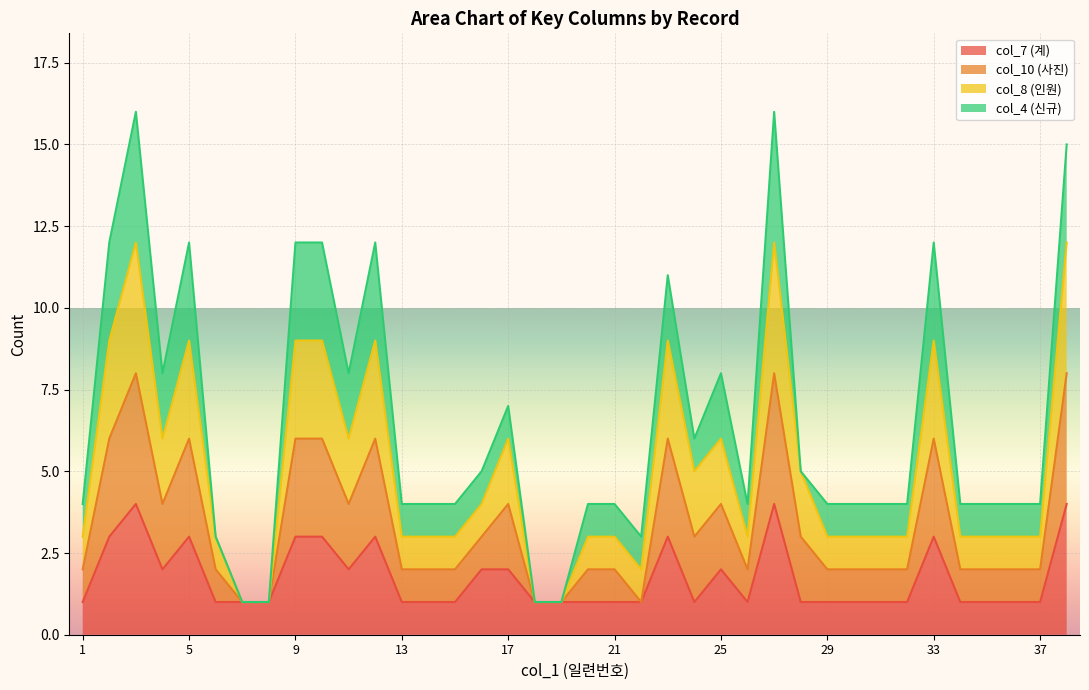

What is the smallest value displayed?

1